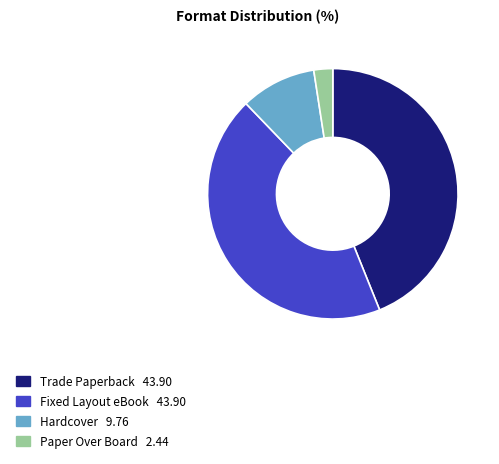

Between Hardcover and Paper Over Board, which is larger?

Hardcover